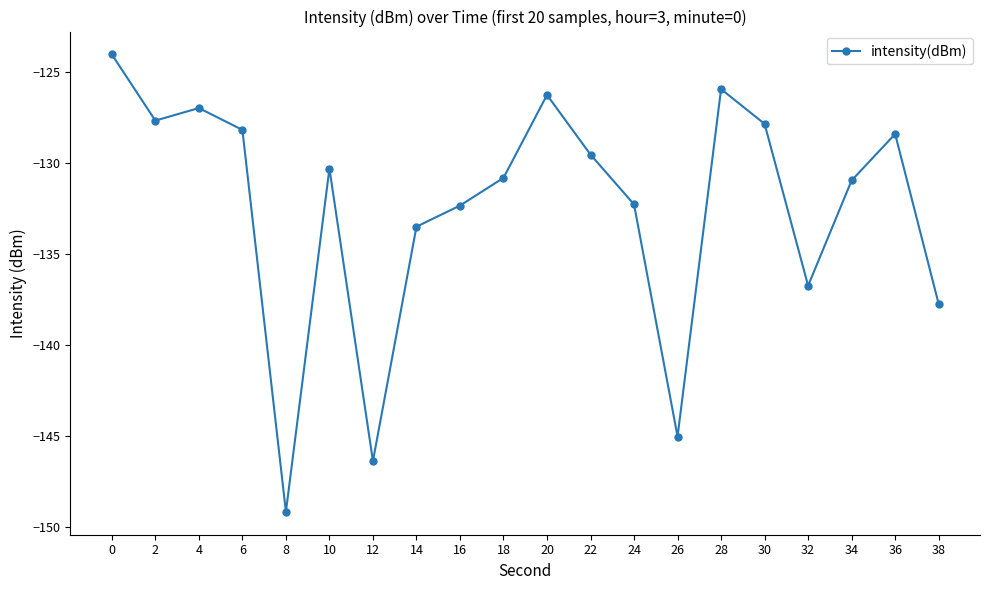

How many data points does each series have?

20